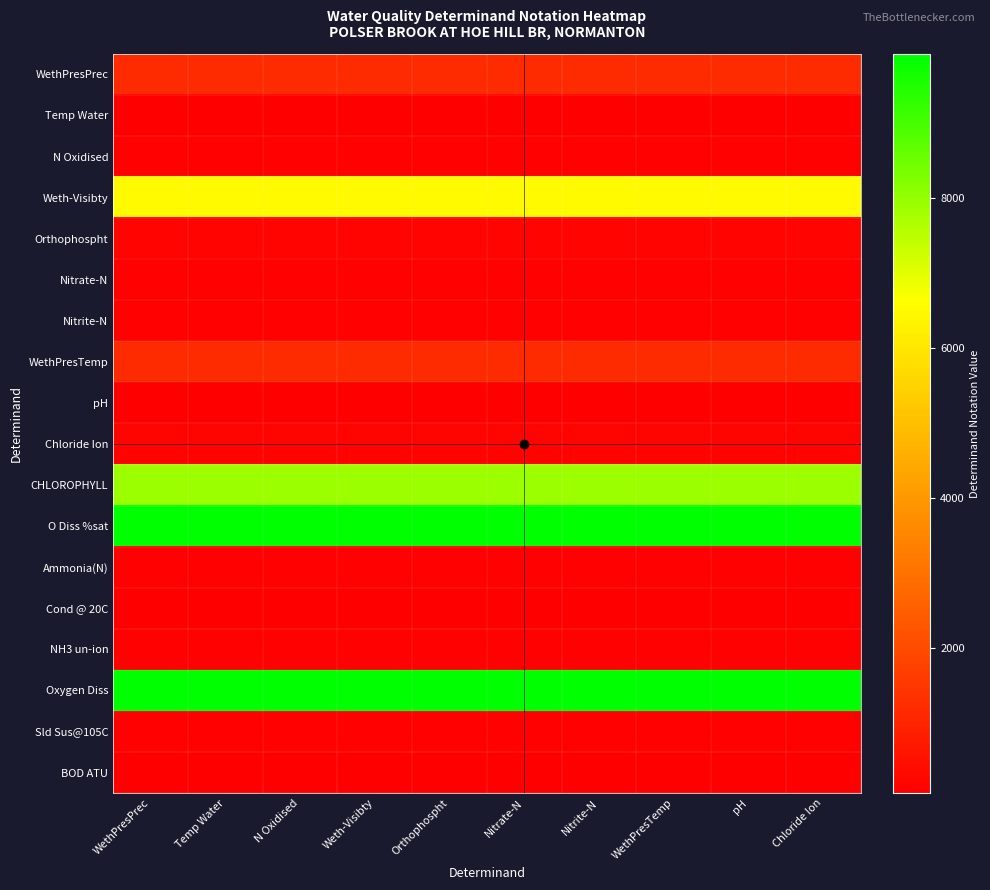

Between Weth-Visibty and Temp Water, which is larger?

Weth-Visibty